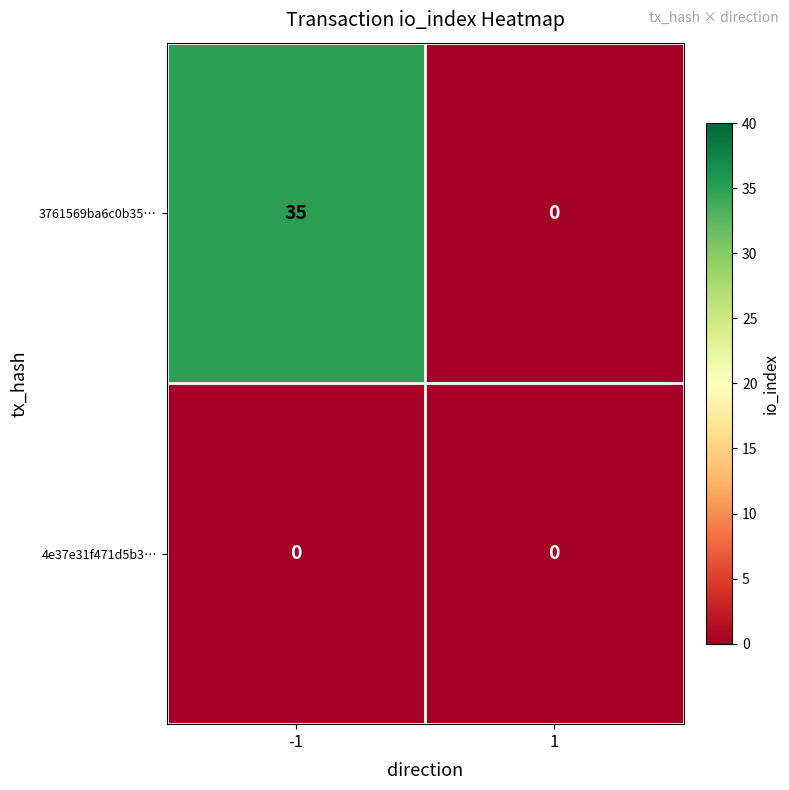

The value of 4e37e31f471d5b3… at -1 is 0. True or false?

True